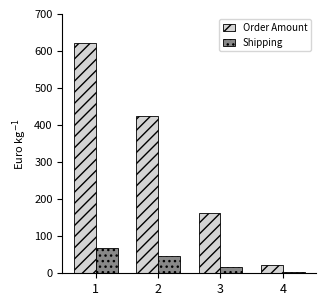

At which category is the sum across all series the highest?

1